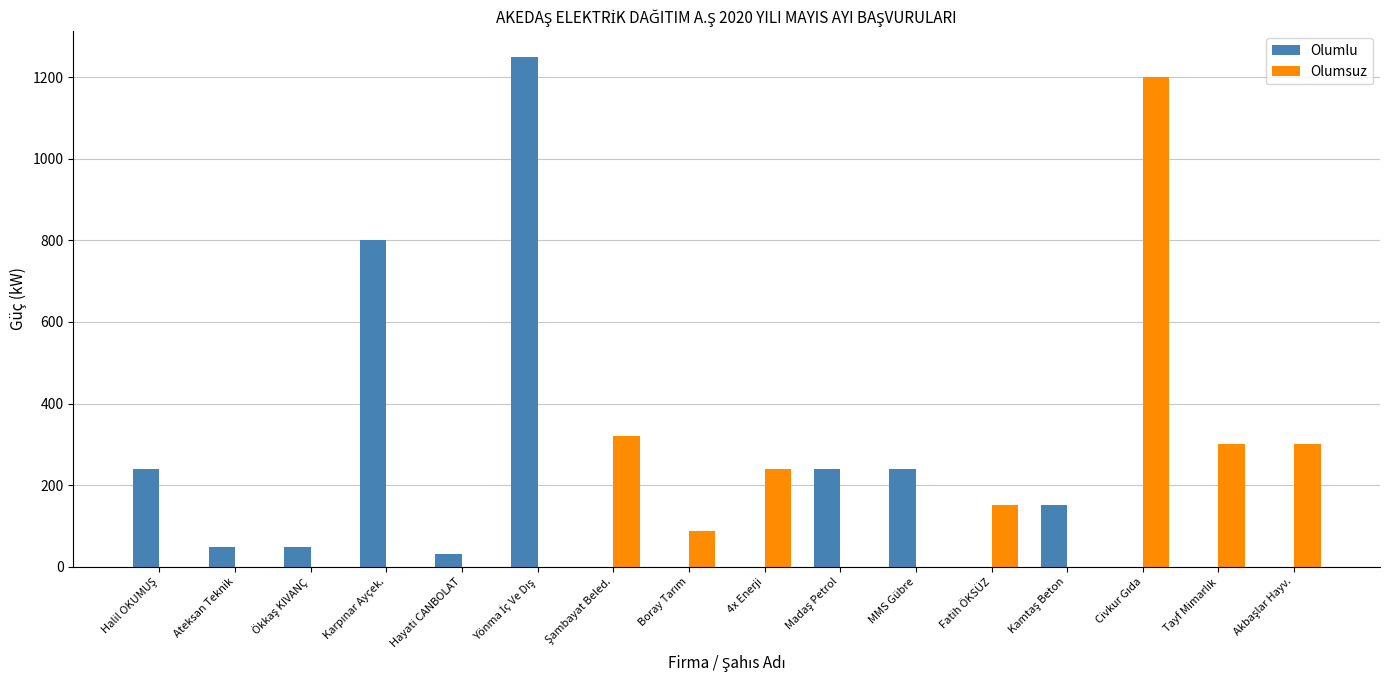

What is the maximum value shown in the chart?

1250.0